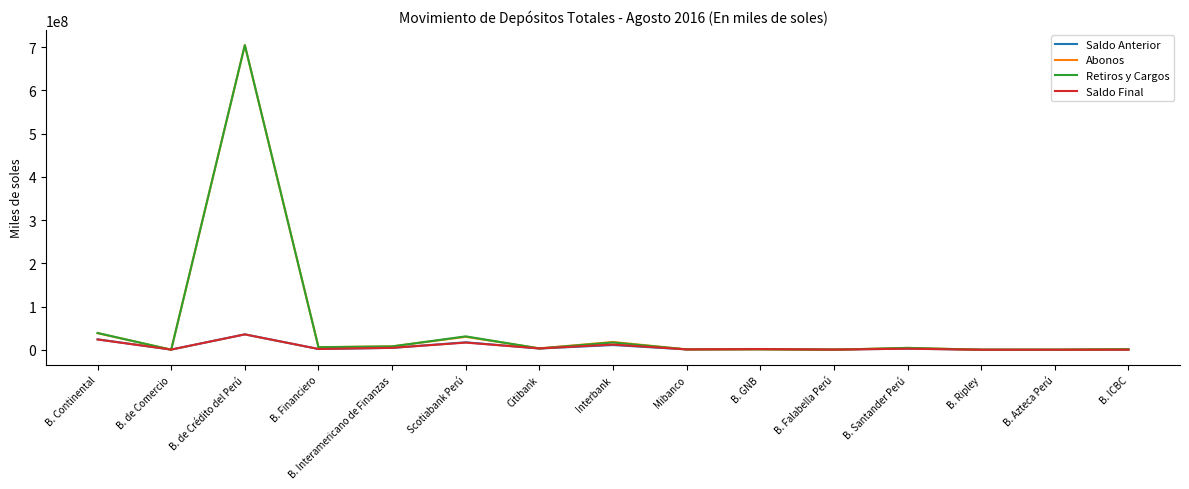

What is the total value across all series at B. Continental?

125026746.1